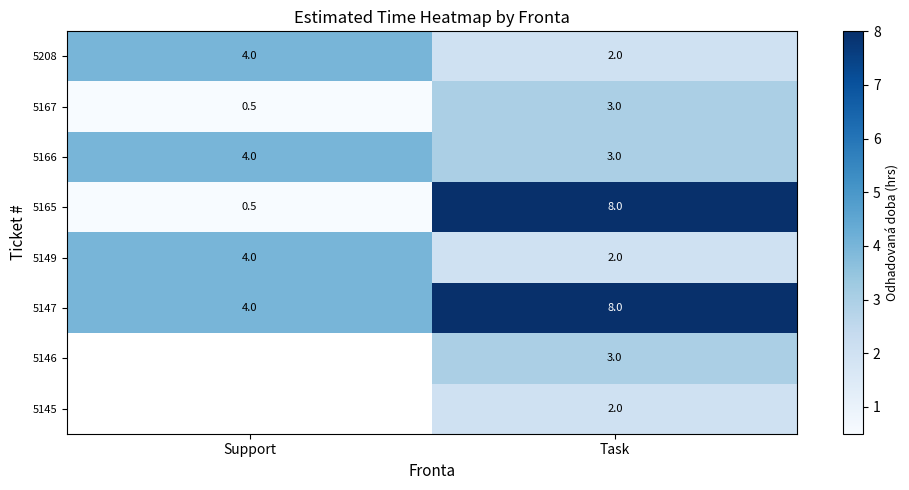

At which category is the sum across all series the highest?

Task